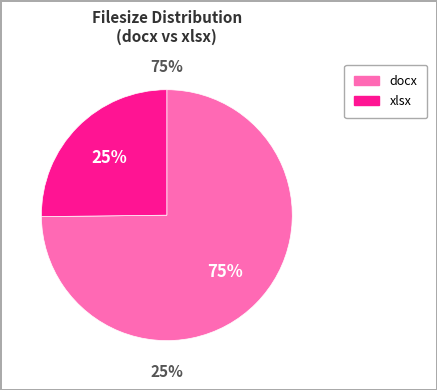

What percentage do 571198bb-03f0-4529-8adb-82b7ecb34ed0 and 35c2bd45-03f1-4011-b9ce-dbbcb4648866 together represent?

100.0%